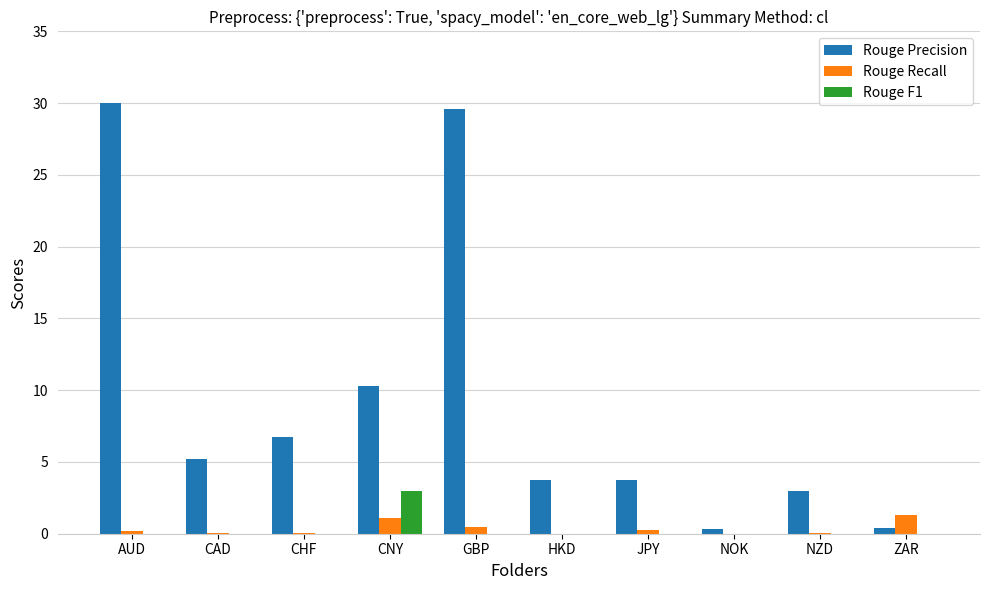

Which series has the largest total across all categories?

Rouge Precision